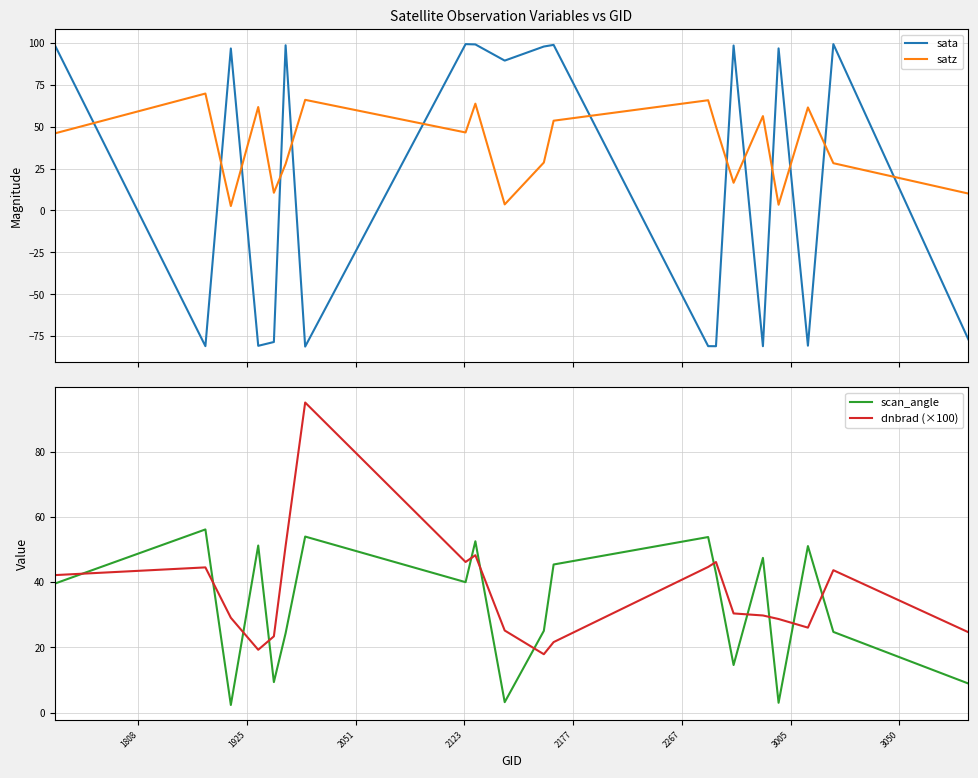

True or false: satz and scan_angle intersect in this chart.

False